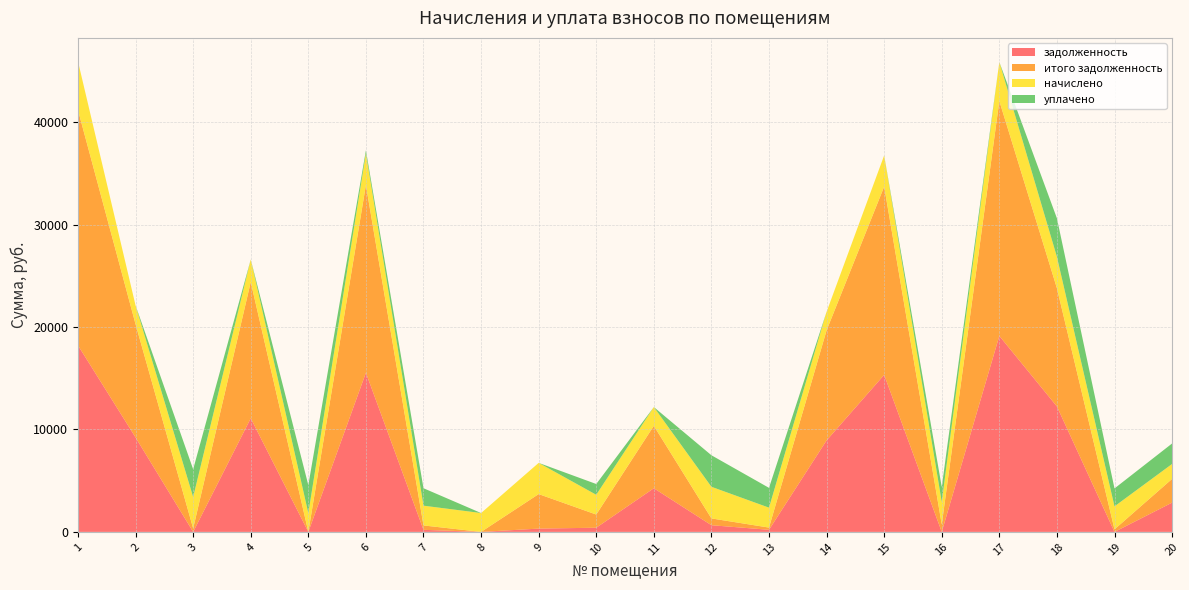

Reading left to right, extract all data points from this chart.

задолженность: 18207.1	9219.1	0.0	11093.8	2.4	15536.4	202.5	0.0	322.4	408.6	4261.4	653.4	205.7	8931.8	15331.0	0.0	19131.6	12246.1	0.0	2856.5
итого задолженность: 22964.1	11051.1	340.2	13298.2	0.0	18323.8	428.3	0.0	3368.9	1286.0	6093.3	663.2	216.0	10743.4	18377.5	731.3	22933.4	11542.8	248.4	2315.9
начислено: 4757.0	1832.0	3061.8	2204.5	1826.9	3087.4	1929.0	1842.2	3046.5	1929.0	1832.0	3087.4	1944.3	1811.6	3046.5	2199.4	3801.8	3061.7	2245.3	1459.4
уплачено: 0.0	0.0	2715.3	0.0	2737.0	300.0	1703.2	0.0	0.0	1051.6	0.0	3077.6	1934.0	0.0	0.0	1453.0	0.0	3765.0	1750.0	2000.0